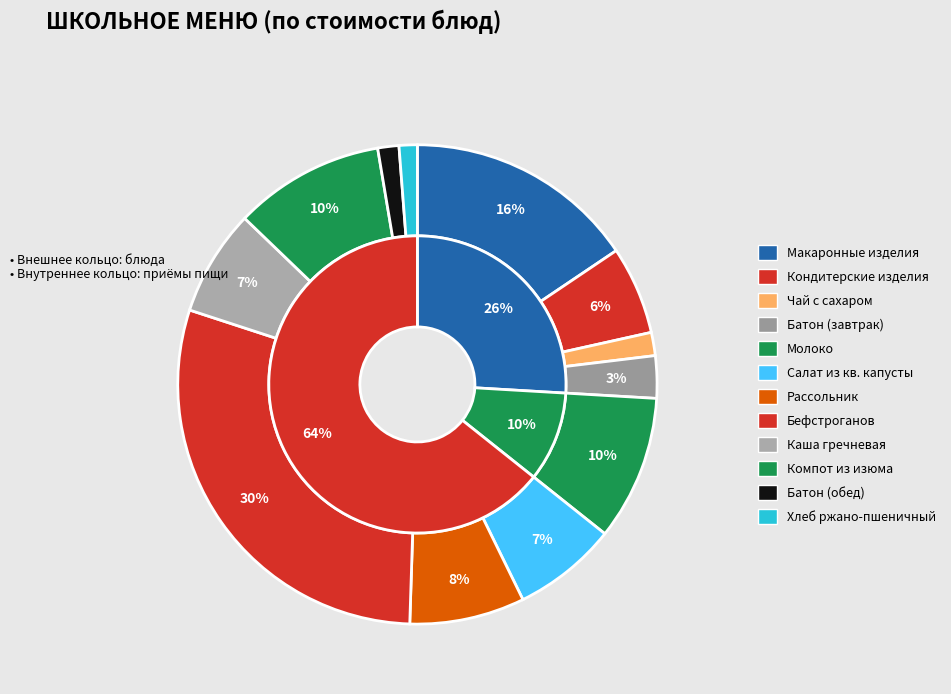

To the nearest percent, what is the average slice percentage?

8%